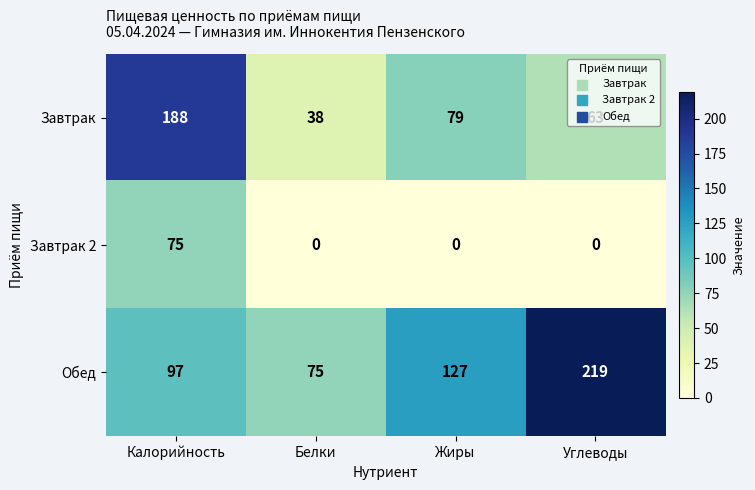

What is the difference between the maximum and minimum values in the Завтрак 2 series?

75